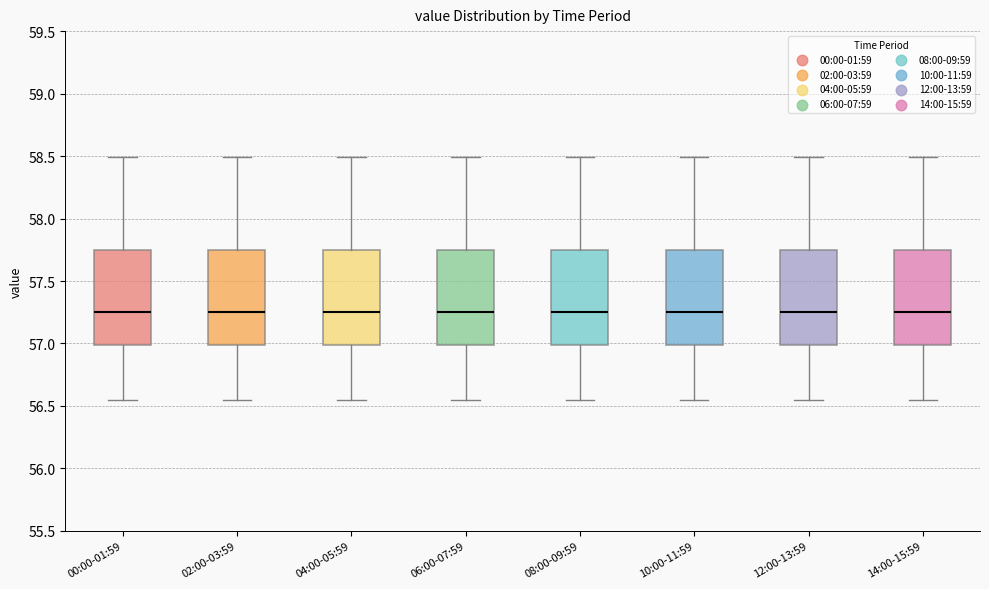

Where does the lower whisker of the box for 12:00-13:59 end on the y-axis? The values are not printed on the chart, so give them approximately, as read against the axis.

56.55